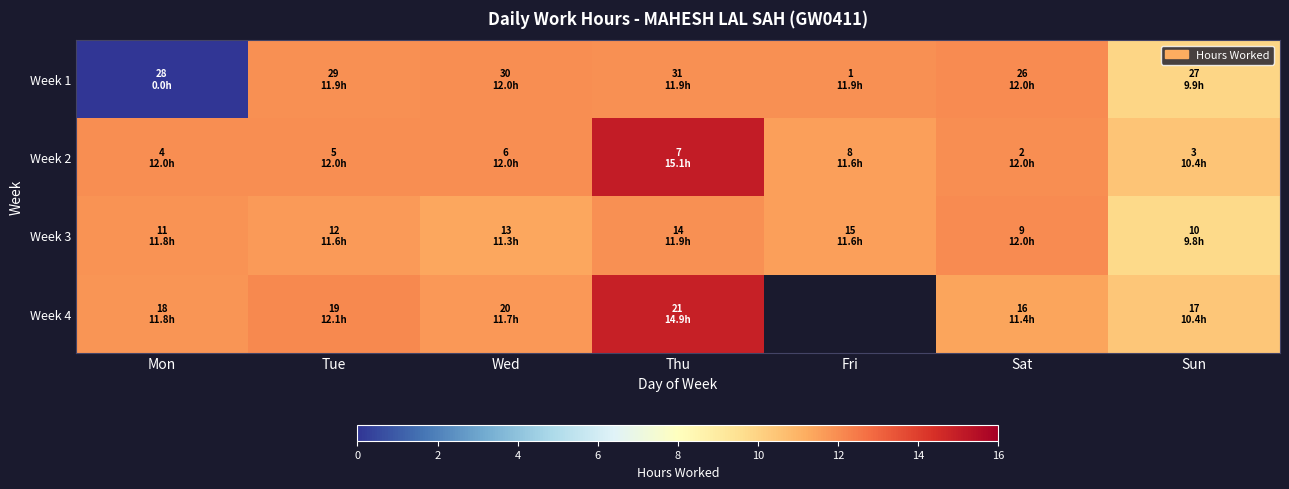

How many data points in Week 3 are above 11?

6